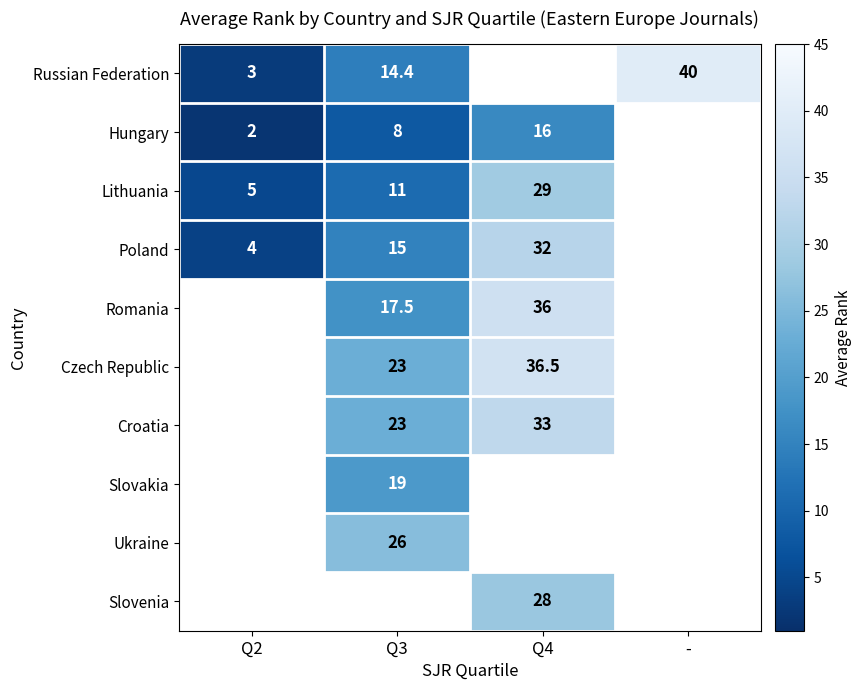

What is the difference between the Lithuania values at Q4 and Q2?

24.0